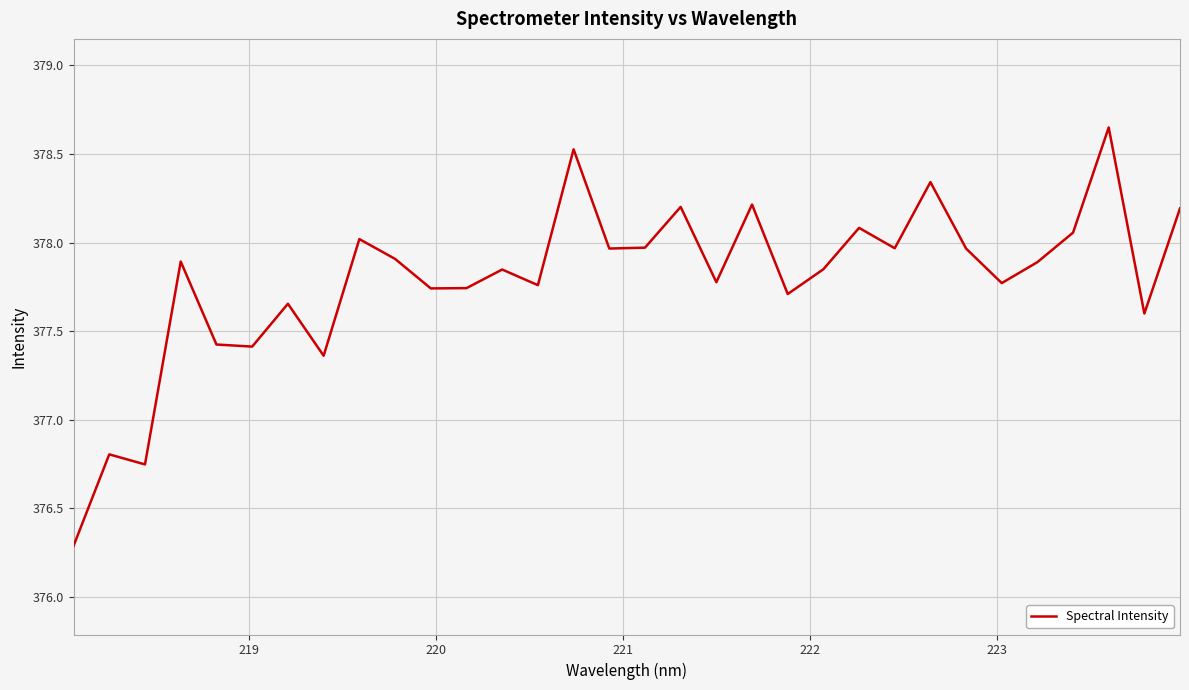

What is the difference between the maximum and minimum values?

2.4